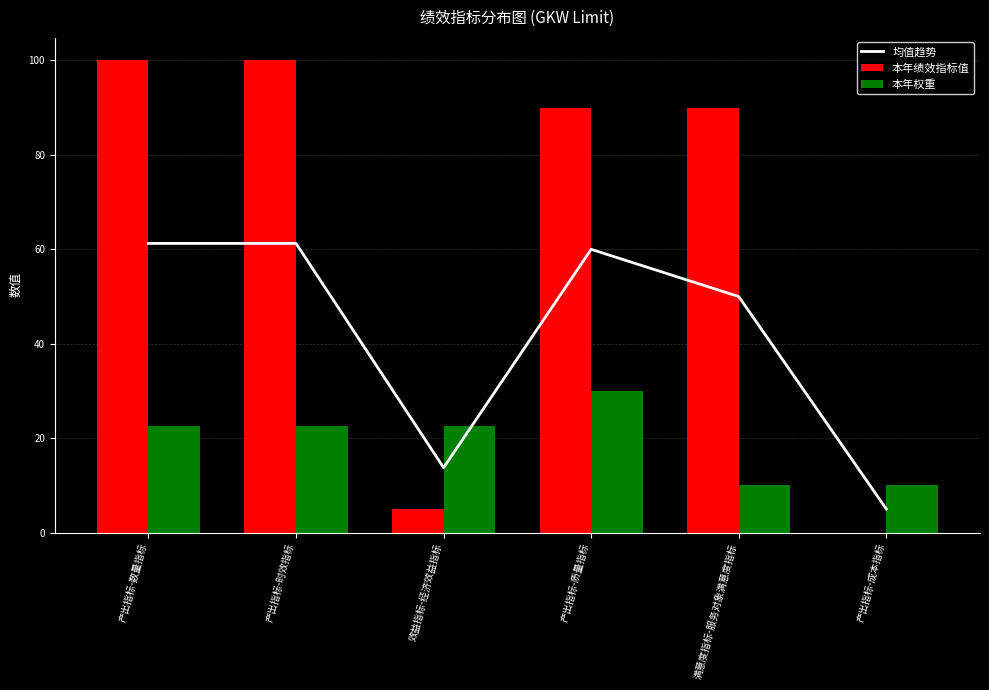

What is the lowest value of the 本年权重 series?

10.0